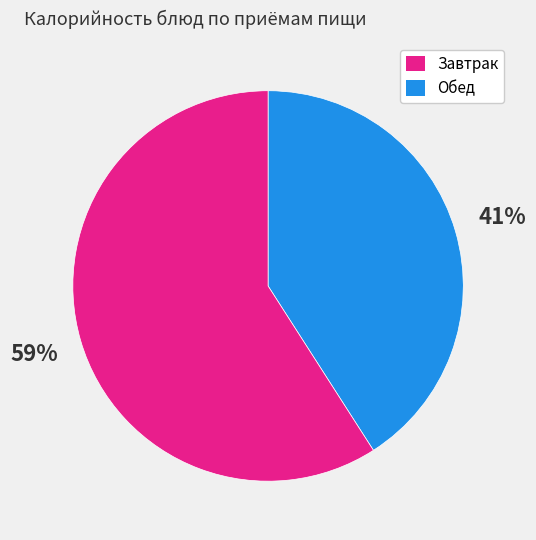

To the nearest percent, what is the difference between the largest and smallest slice percentages?

18%